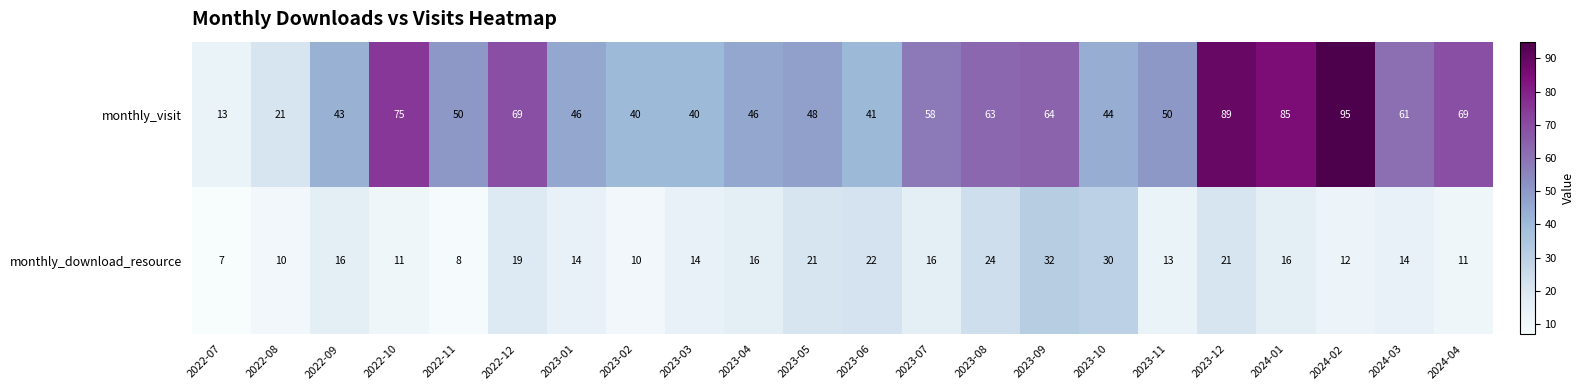

Is it true that monthly_visit equals 95 at 2024-02?

True